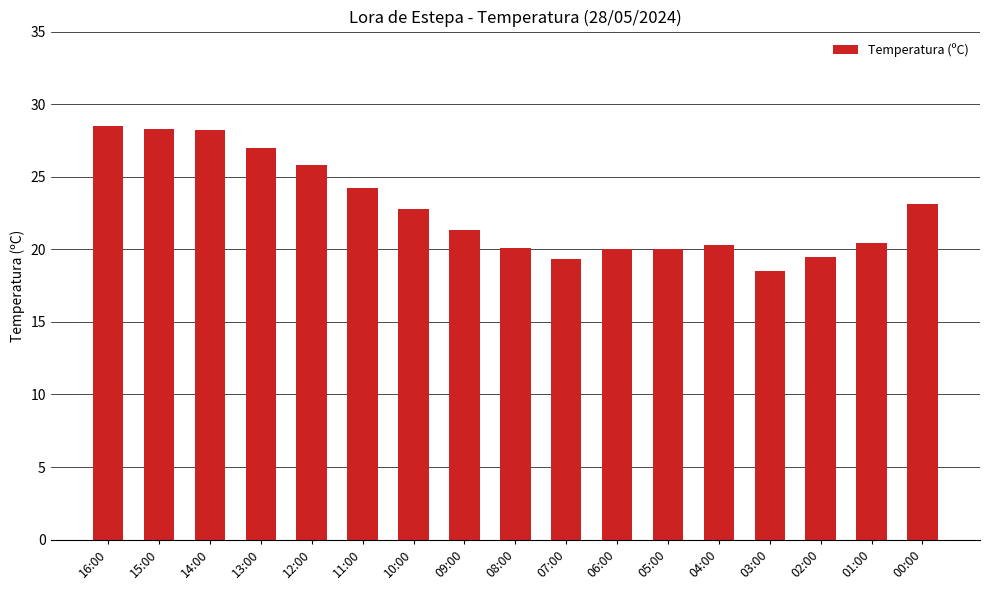

The chart shows a value of 13.3 at 01:00. True or false?

False